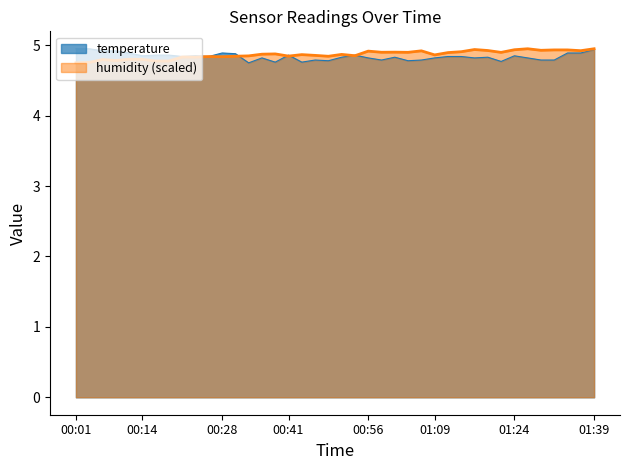

Which series has the largest range (max minus min)?

temperature